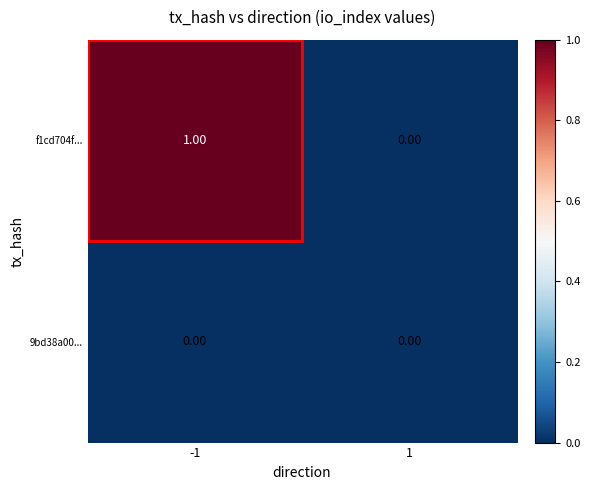

List the series in order of their overall mean, lowest first.

9bd38a00..., f1cd704f...